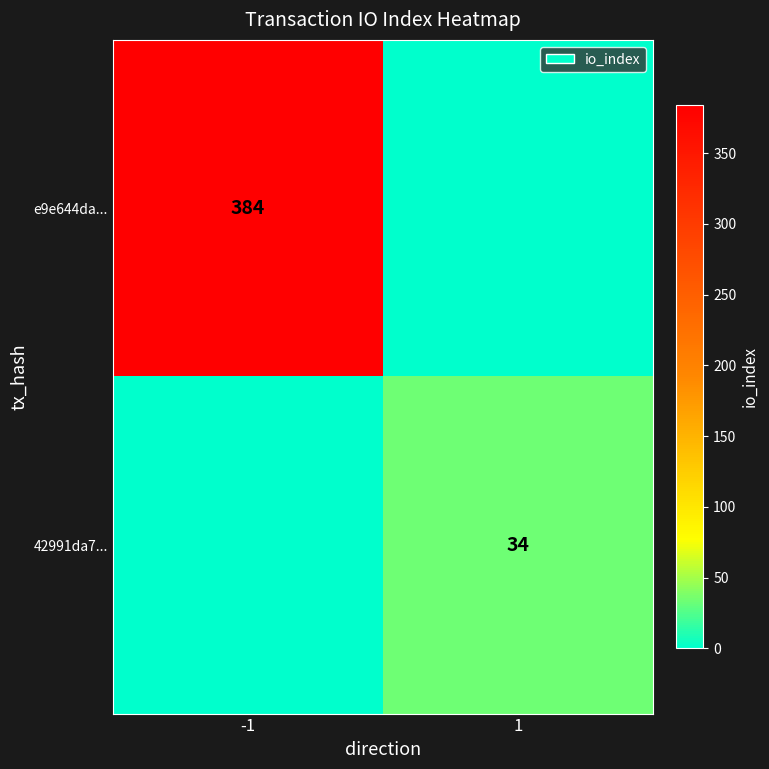

Is the value of 42991da7... at 1 greater than the value of e9e644da... at -1?

No